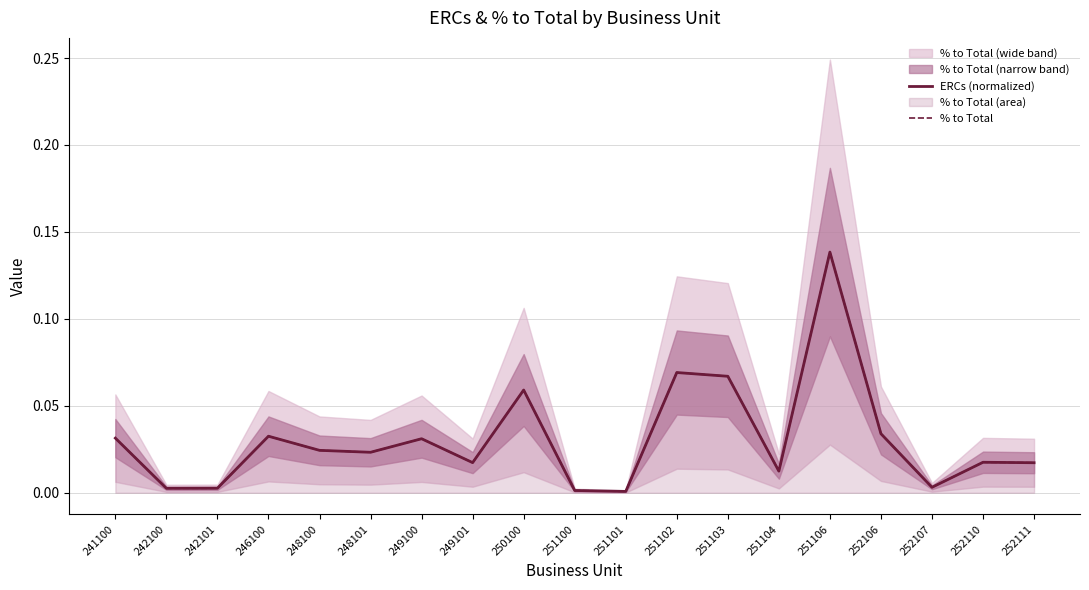

Reading left to right, transcribe all the data shown in this chart.

ERCs (normalized): 241100=0.0	242100=0.0	242101=0.0	246100=0.0	248100=0.0	248101=0.0	249100=0.0	249101=0.0	250100=0.1	251100=0.0	251101=0.0	251102=0.1	251103=0.1	251104=0.0	251106=0.1	252106=0.0	252107=0.0	252110=0.0	252111=0.0
% to Total: 241100=0.0	242100=0.0	242101=0.0	246100=0.0	248100=0.0	248101=0.0	249100=0.0	249101=0.0	250100=0.1	251100=0.0	251101=0.0	251102=0.1	251103=0.1	251104=0.0	251106=0.1	252106=0.0	252107=0.0	252110=0.0	252111=0.0